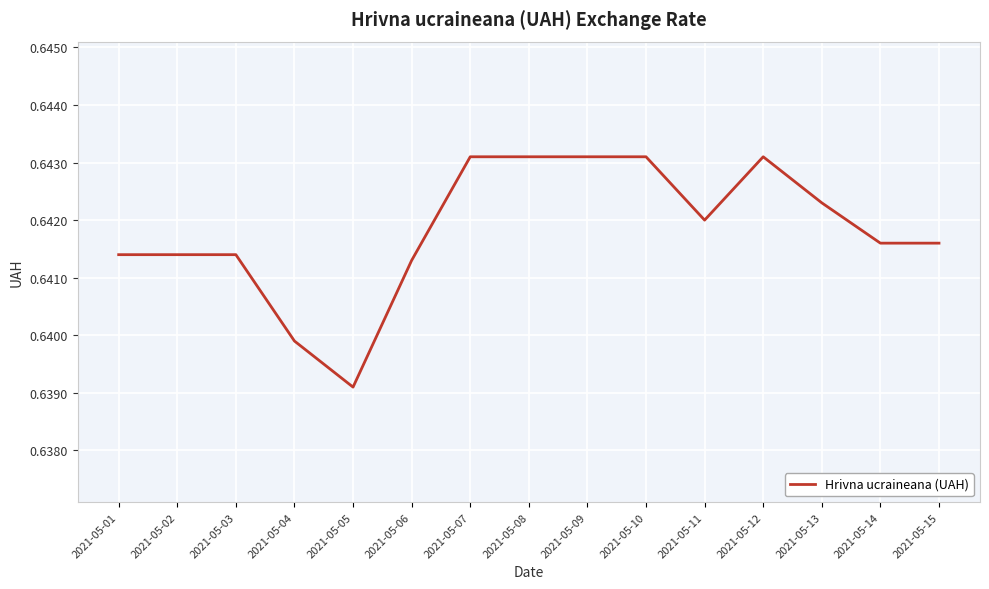

Is it true that the value at 2021-05-13 is 1.1?

False